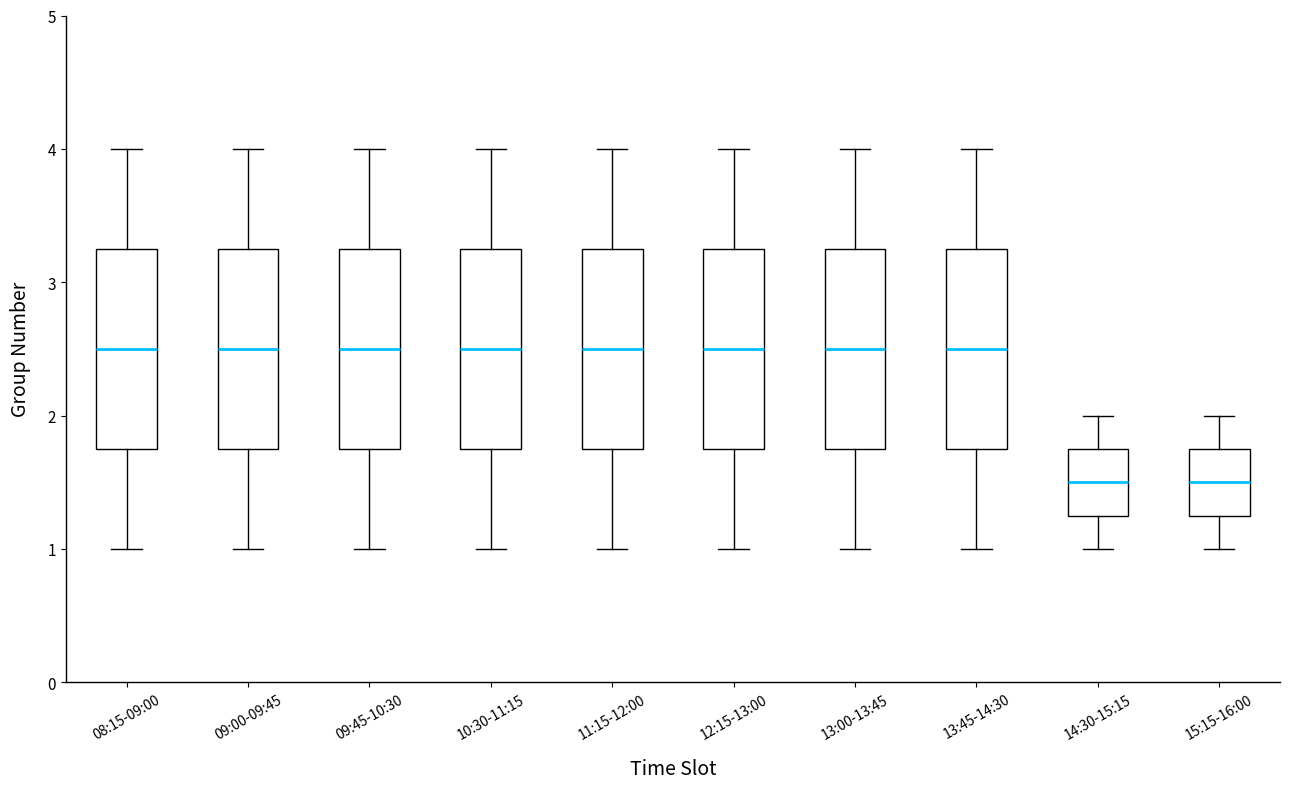

Reading left to right, read every box against the y-axis: the position of its median line, the range the box covers, and the ends of its whiskers. The values are not printed on the chart, so give them approximately, as read against the axis.

08:15-09:00: median 2.5, box 1.8 to 3.3, whiskers 1.0 to 4.0
09:00-09:45: median 2.5, box 1.8 to 3.3, whiskers 1.0 to 4.0
09:45-10:30: median 2.5, box 1.8 to 3.3, whiskers 1.0 to 4.0
10:30-11:15: median 2.5, box 1.8 to 3.3, whiskers 1.0 to 4.0
11:15-12:00: median 2.5, box 1.8 to 3.3, whiskers 1.0 to 4.0
12:15-13:00: median 2.5, box 1.8 to 3.3, whiskers 1.0 to 4.0
13:00-13:45: median 2.5, box 1.8 to 3.3, whiskers 1.0 to 4.0
13:45-14:30: median 2.5, box 1.8 to 3.3, whiskers 1.0 to 4.0
14:30-15:15: median 1.5, box 1.3 to 1.8, whiskers 1.0 to 2.0
15:15-16:00: median 1.5, box 1.3 to 1.8, whiskers 1.0 to 2.0